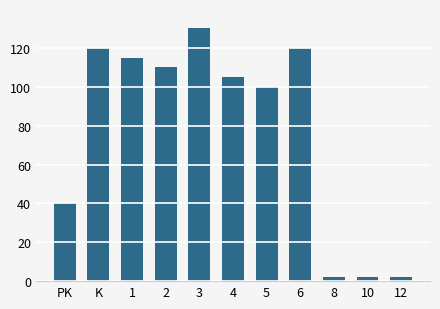

Reading left to right, list all the values displayed in this chart.

PK=40	K=120	1=115	2=110	3=130	4=105	5=100	6=120	8=2	10=2	12=2